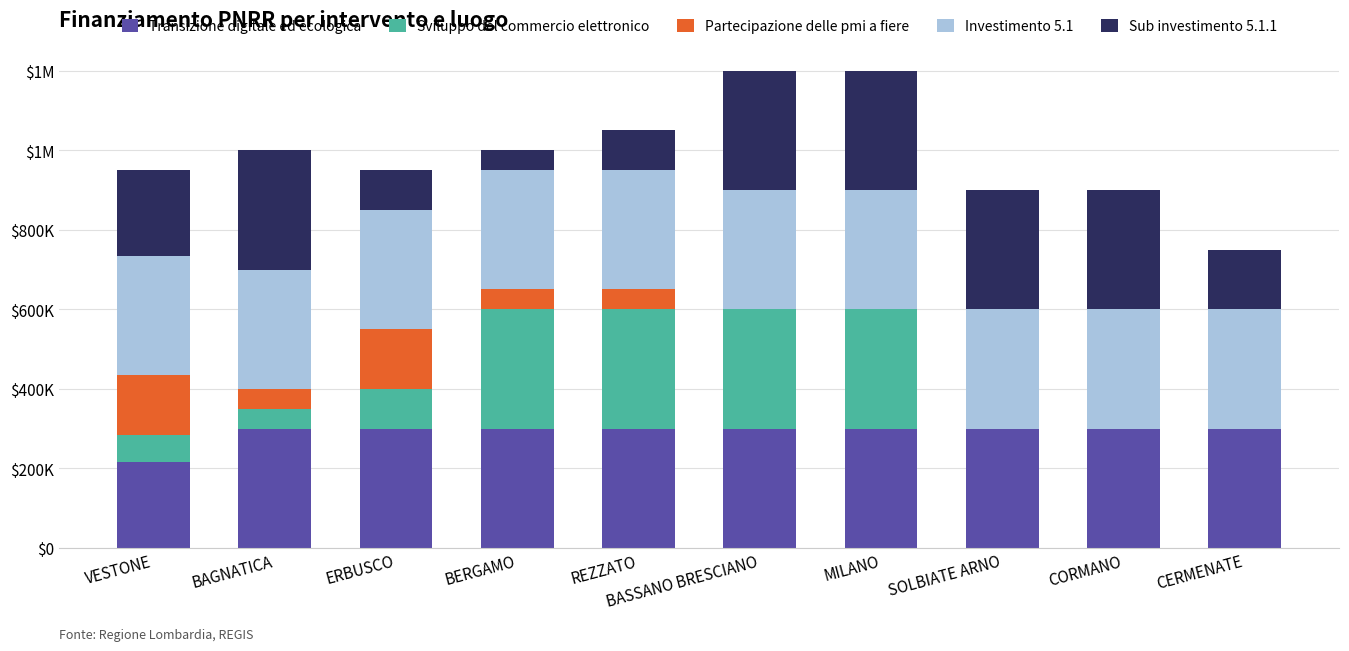

Does the chart contain stacked bars?

Yes